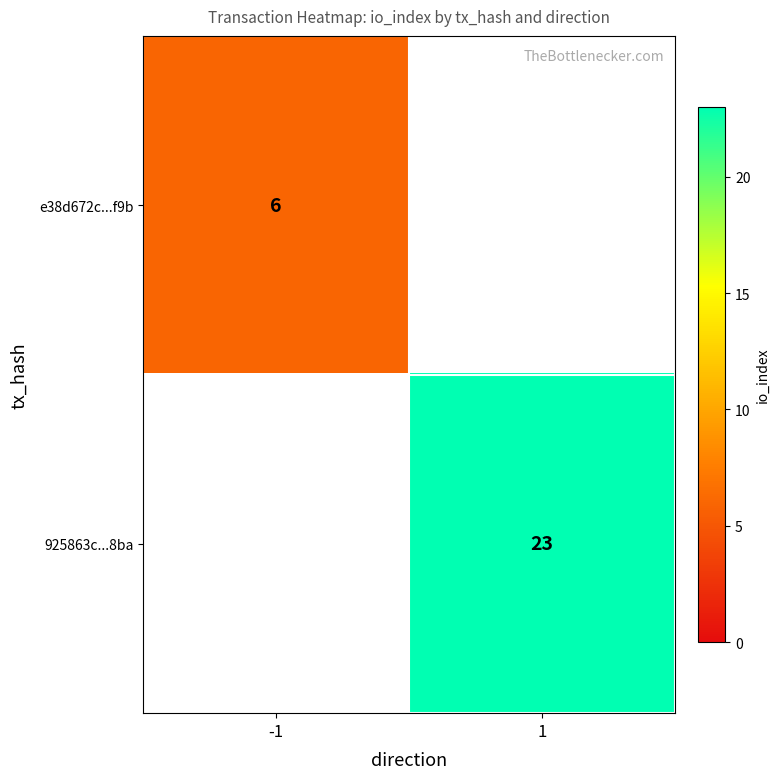

What is the minimum value shown in the chart?

6.0